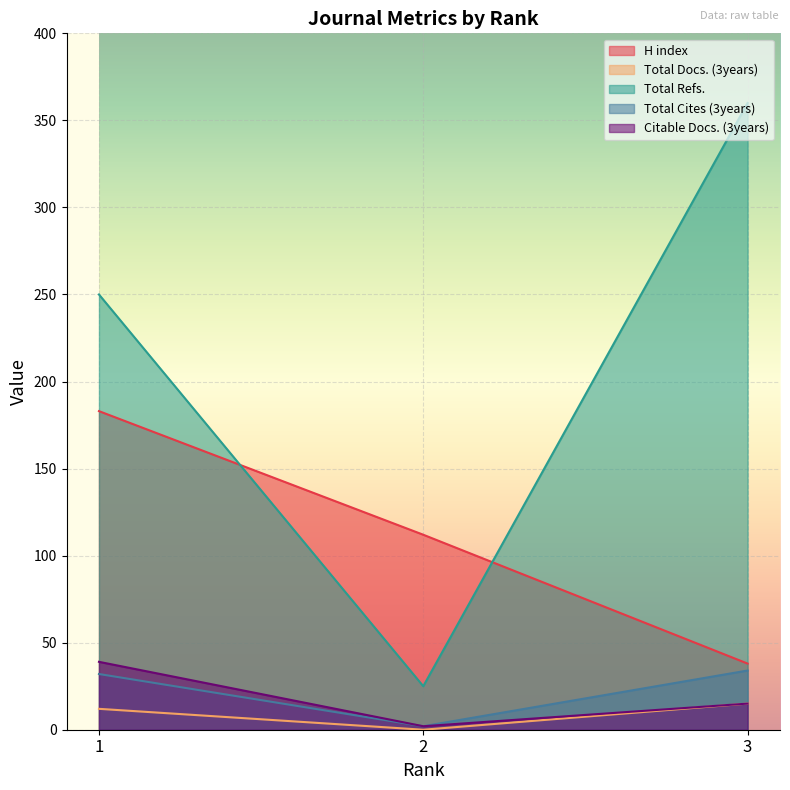

Where is H index nearest to the value 110?

2